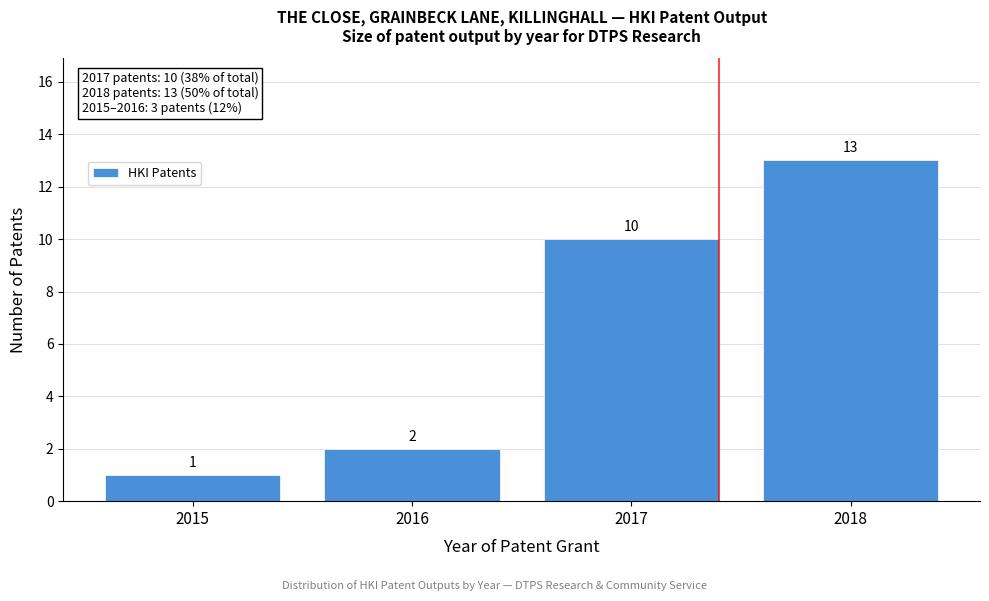

Reading right to left, list all the values displayed in this chart.

2018=13	2017=10	2016=2	2015=1